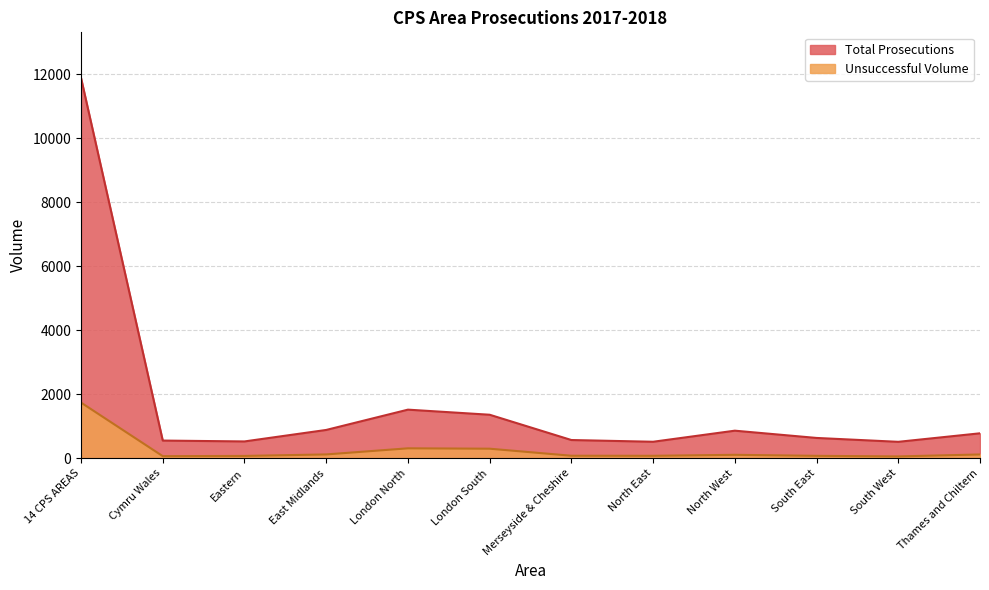

Rank the series at North East from lowest to highest value.

Unsuccessful Volume, Total Prosecutions